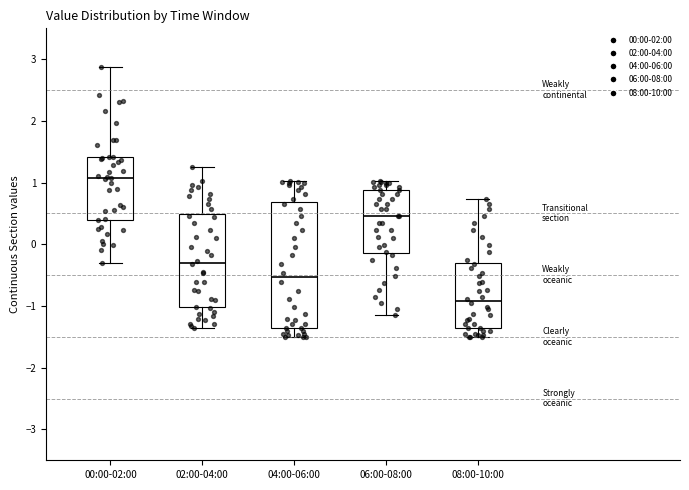

Comparing the boxes themselves (not the whiskers), which one is the tallest?

04:00-06:00